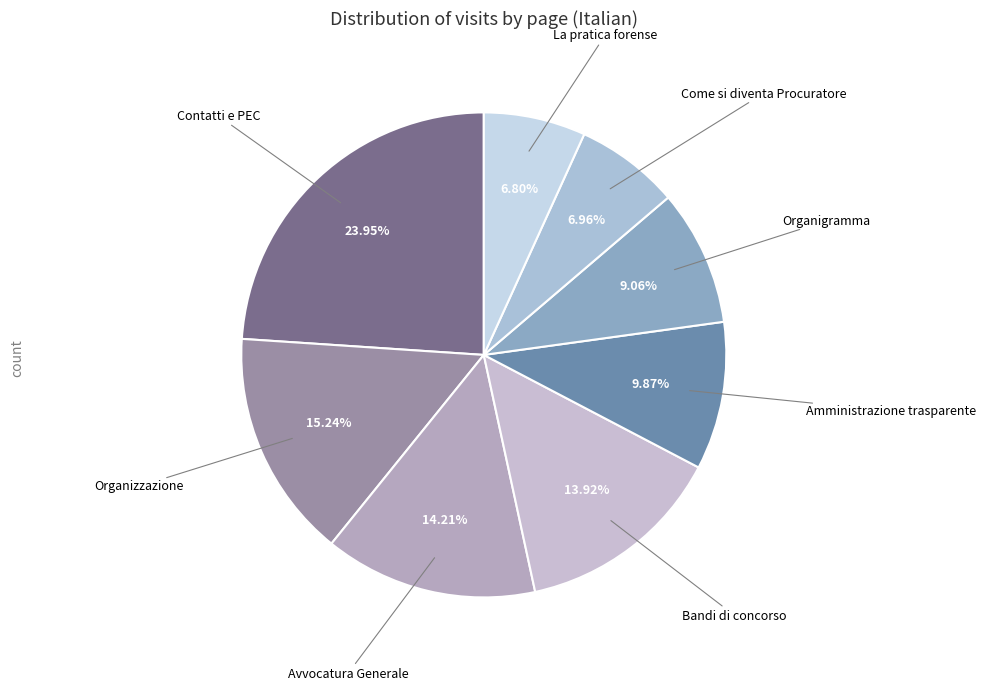

How many slices are in this pie chart?

8